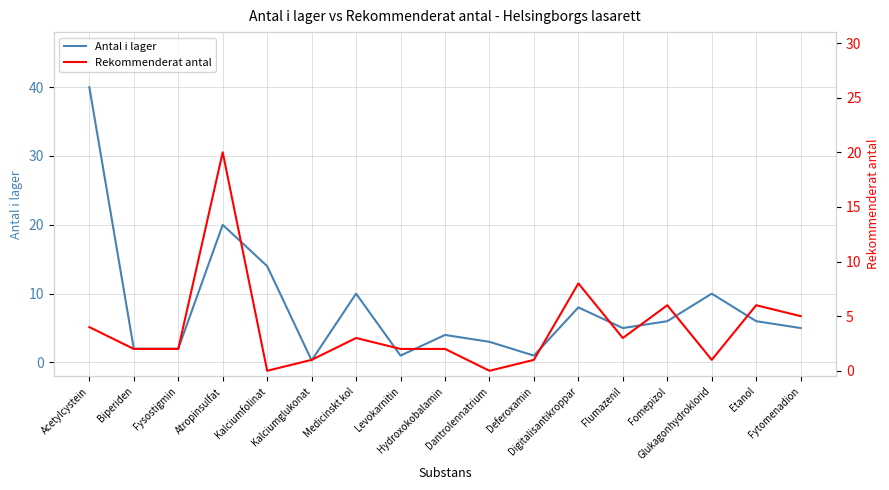

How many data points does each series have?

17